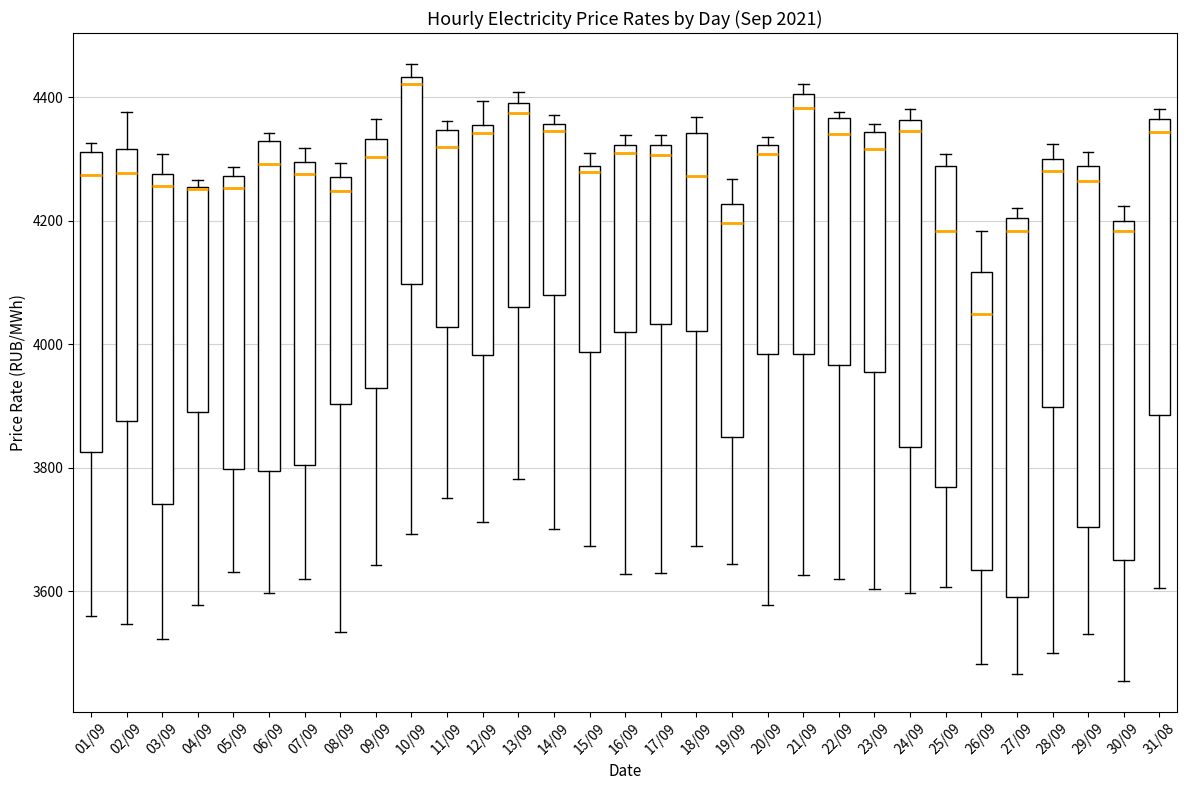

Reading left to right, read every box against the y-axis: the position of its median line, the range the box covers, and the ends of its whiskers. The values are not printed on the chart, so give them approximately, as read against the axis.

01/09: median 4280, box 3820 to 4320, whiskers 3560 to 4320 (just above the box's upper edge)
02/09: median 4280, box 3880 to 4320, whiskers 3540 to 4380
03/09: median 4260, box 3740 to 4280, whiskers 3520 to 4300
04/09: median 4260 (drawn on the box's upper edge), box 3900 to 4260, whiskers 3580 to 4260 (just above the box's upper edge)
05/09: median 4260, box 3800 to 4280, whiskers 3640 to 4280 (just above the box's upper edge)
06/09: median 4300, box 3800 to 4320, whiskers 3600 to 4340
07/09: median 4280, box 3800 to 4300, whiskers 3620 to 4320
08/09: median 4240, box 3900 to 4280, whiskers 3540 to 4300
09/09: median 4300, box 3920 to 4340, whiskers 3640 to 4360
10/09: median 4420, box 4100 to 4440, whiskers 3700 to 4460
11/09: median 4320, box 4020 to 4340, whiskers 3760 to 4360
12/09: median 4340, box 3980 to 4360, whiskers 3720 to 4400
13/09: median 4380, box 4060 to 4400, whiskers 3780 to 4400 (just above the box's upper edge)
14/09: median 4340, box 4080 to 4360, whiskers 3700 to 4380
15/09: median 4280 (just below the box's upper edge), box 3980 to 4280, whiskers 3680 to 4320
16/09: median 4300, box 4020 to 4320, whiskers 3620 to 4340
17/09: median 4300, box 4040 to 4320, whiskers 3620 to 4340
18/09: median 4280, box 4020 to 4340, whiskers 3680 to 4360
19/09: median 4200, box 3860 to 4220, whiskers 3640 to 4260
20/09: median 4300, box 3980 to 4320, whiskers 3580 to 4340
21/09: median 4380, box 3980 to 4400, whiskers 3620 to 4420
22/09: median 4340, box 3960 to 4360, whiskers 3620 to 4380
23/09: median 4320, box 3960 to 4340, whiskers 3600 to 4360
24/09: median 4340, box 3840 to 4360, whiskers 3600 to 4380
25/09: median 4180, box 3760 to 4280, whiskers 3600 to 4300
26/09: median 4040, box 3640 to 4120, whiskers 3480 to 4180
27/09: median 4180, box 3600 to 4200, whiskers 3460 to 4220
28/09: median 4280, box 3900 to 4300, whiskers 3500 to 4320
29/09: median 4260, box 3700 to 4280, whiskers 3540 to 4320
30/09: median 4180, box 3640 to 4200, whiskers 3460 to 4220
31/08: median 4340, box 3880 to 4360, whiskers 3600 to 4380